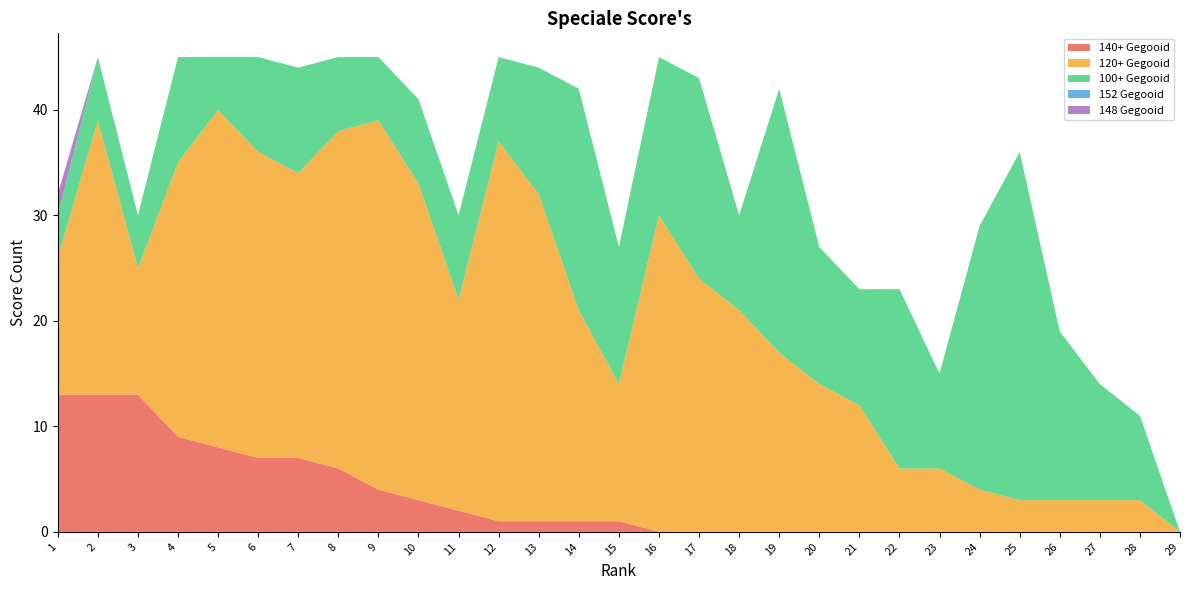

Reading left to right, extract all data points from this chart.

140+ Gegooid: 13	13	13	9	8	7	7	6	4	3	2	1	1	1	1	0	0	0	0	0	0	0	0	0	0	0	0	0	0
120+ Gegooid: 13	26	12	26	32	29	27	32	35	30	20	36	31	20	13	30	24	21	17	14	12	6	6	4	3	3	3	3	0
100+ Gegooid: 4	6	5	10	5	9	10	7	6	8	8	8	12	21	13	15	19	9	25	13	11	17	9	25	33	16	11	8	0
152 Gegooid: 0	0	0	0	0	0	0	0	0	0	0	0	0	0	0	0	0	0	0	0	0	0	0	0	0	0	0	0	0
148 Gegooid: 2	0	0	0	0	0	0	0	0	0	0	0	0	0	0	0	0	0	0	0	0	0	0	0	0	0	0	0	0